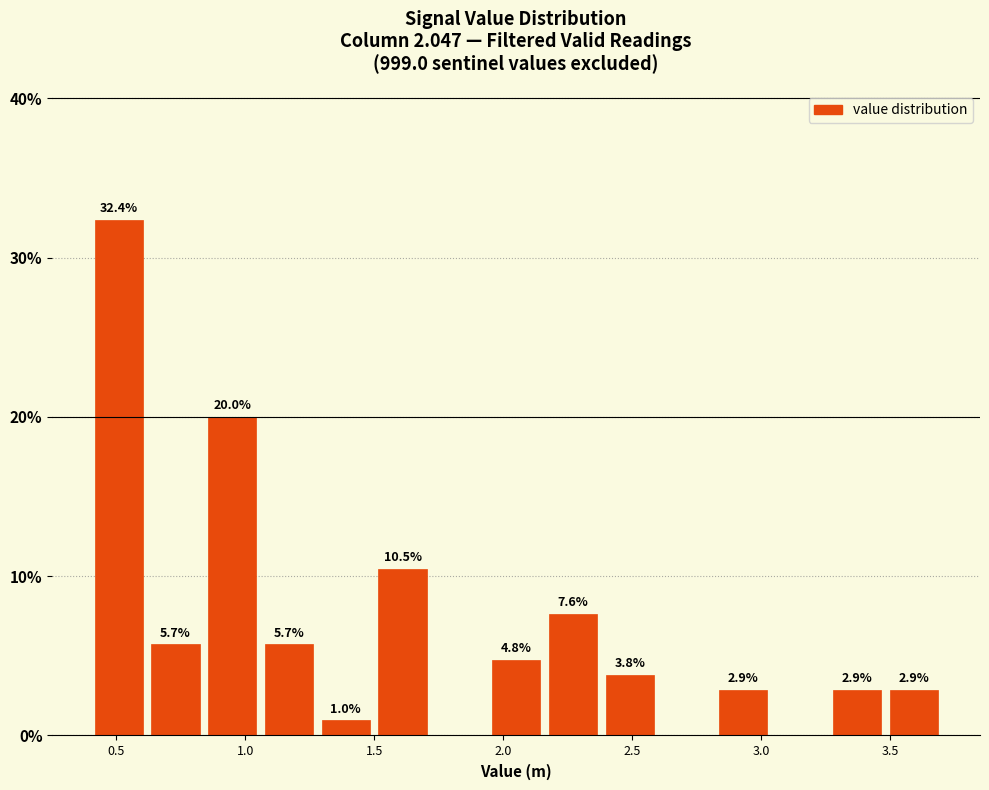

Over which range of the x-axis is the bar tallest?

0.40 to 0.62